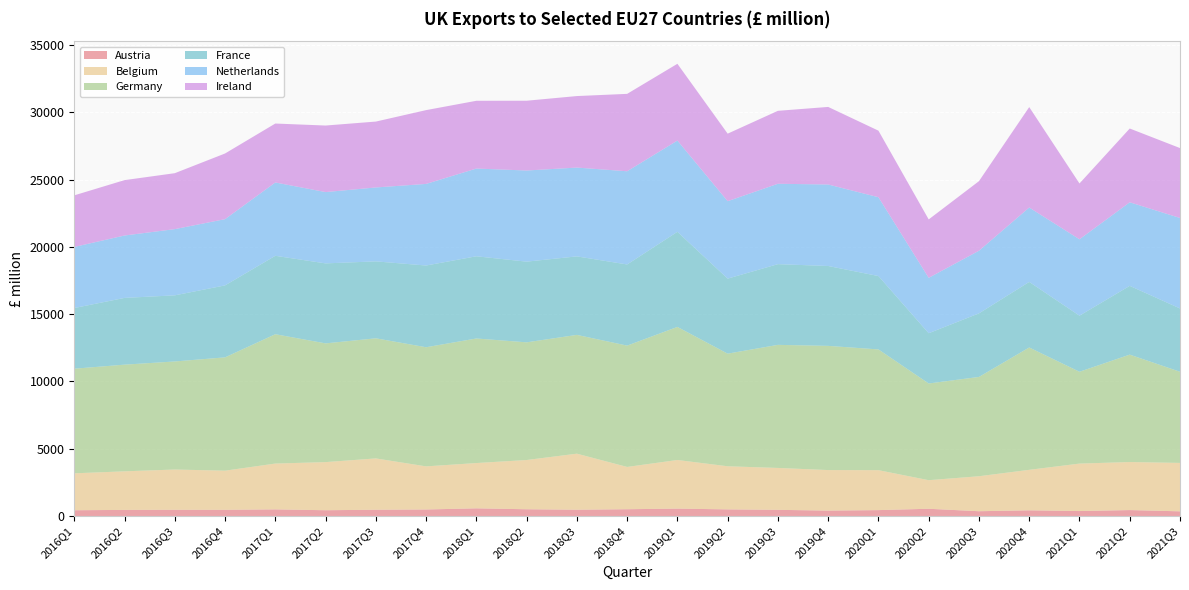

Reading left to right, transcribe all the data shown in this chart.

Austria: 2016Q1=427	2016Q2=452	2016Q3=461	2016Q4=459	2017Q1=490	2017Q2=428	2017Q3=464	2017Q4=483	2018Q1=568	2018Q2=500	2018Q3=465	2018Q4=502	2019Q1=548	2019Q2=490	2019Q3=457	2019Q4=401	2020Q1=437	2020Q2=536	2020Q3=354	2020Q4=421	2021Q1=367	2021Q2=440	2021Q3=346
Belgium: 2016Q1=2744	2016Q2=2867	2016Q3=2992	2016Q4=2908	2017Q1=3406	2017Q2=3576	2017Q3=3814	2017Q4=3204	2018Q1=3366	2018Q2=3660	2018Q3=4166	2018Q4=3143	2019Q1=3613	2019Q2=3205	2019Q3=3113	2019Q4=3012	2020Q1=2968	2020Q2=2124	2020Q3=2600	2020Q4=3009	2021Q1=3527	2021Q2=3570	2021Q3=3598
Germany: 2016Q1=7775	2016Q2=7928	2016Q3=8031	2016Q4=8422	2017Q1=9613	2017Q2=8824	2017Q3=8927	2017Q4=8854	2018Q1=9258	2018Q2=8746	2018Q3=8828	2018Q4=9017	2019Q1=9890	2019Q2=8370	2019Q3=9148	2019Q4=9230	2020Q1=8974	2020Q2=7188	2020Q3=7380	2020Q4=9093	2021Q1=6825	2021Q2=7982	2021Q3=6775
France: 2016Q1=4509	2016Q2=4961	2016Q3=4914	2016Q4=5349	2017Q1=5828	2017Q2=5945	2017Q3=5718	2017Q4=6074	2018Q1=6109	2018Q2=5996	2018Q3=5835	2018Q4=6030	2019Q1=7069	2019Q2=5576	2019Q3=5998	2019Q4=5936	2020Q1=5453	2020Q2=3734	2020Q3=4725	2020Q4=4873	2021Q1=4167	2021Q2=5111	2021Q3=4705
Netherlands: 2016Q1=4541	2016Q2=4637	2016Q3=4921	2016Q4=4922	2017Q1=5449	2017Q2=5299	2017Q3=5493	2017Q4=6064	2018Q1=6520	2018Q2=6774	2018Q3=6600	2018Q4=6927	2019Q1=6781	2019Q2=5755	2019Q3=5974	2019Q4=6057	2020Q1=5858	2020Q2=4117	2020Q3=4654	2020Q4=5529	2021Q1=5678	2021Q2=6210	2021Q3=6724
Ireland: 2016Q1=3834	2016Q2=4116	2016Q3=4158	2016Q4=4881	2017Q1=4381	2017Q2=4946	2017Q3=4897	2017Q4=5485	2018Q1=5037	2018Q2=5186	2018Q3=5315	2018Q4=5753	2019Q1=5706	2019Q2=5019	2019Q3=5422	2019Q4=5765	2020Q1=4947	2020Q2=4342	2020Q3=5171	2020Q4=7464	2021Q1=4148	2021Q2=5484	2021Q3=5196